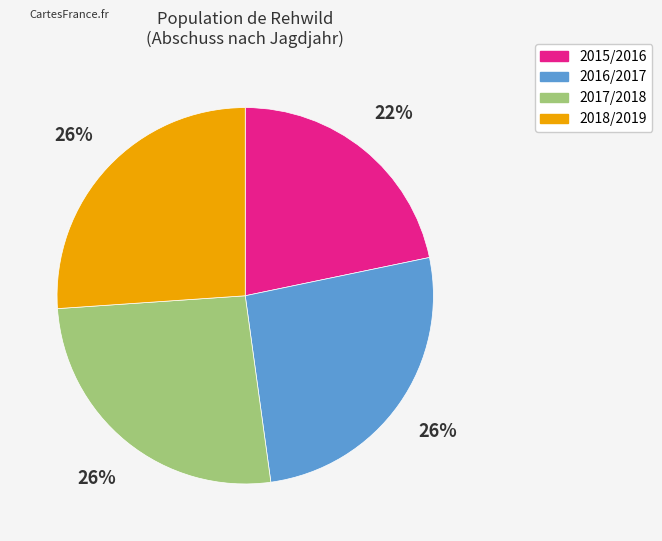

To the nearest percent, what is the difference between the largest and smallest slice percentages?

4%